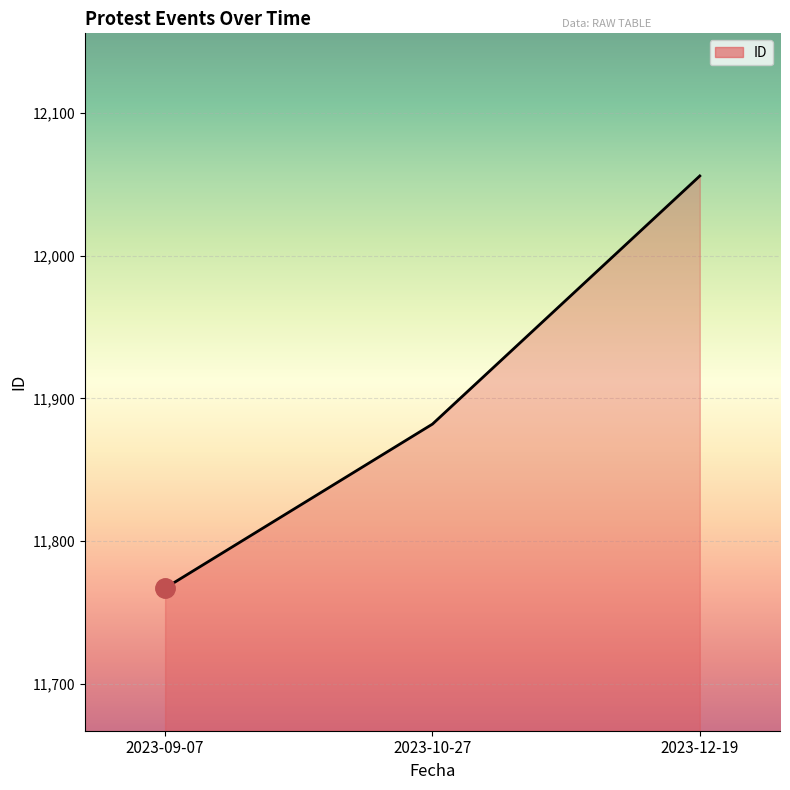

How many distinct data groups are displayed?

1